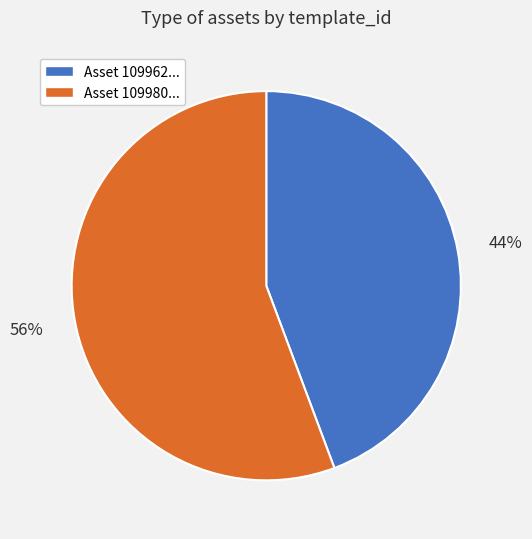

Rank the categories by value from lowest to highest.

Asset 109962..., Asset 109980...